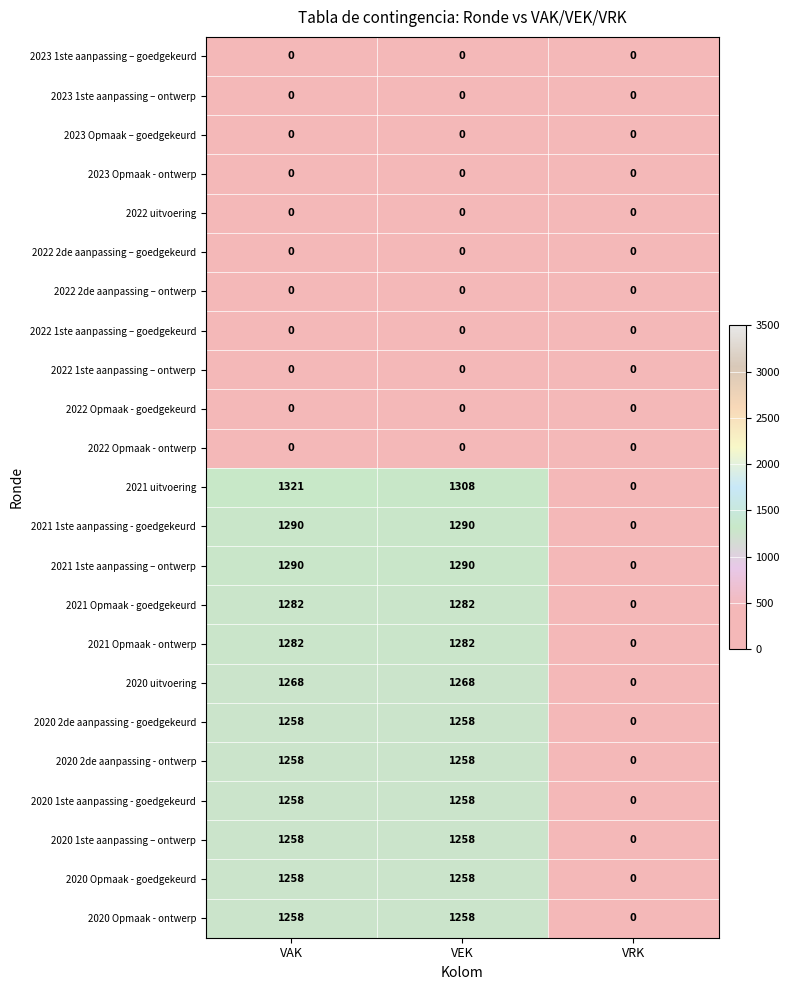

True or false: 2020 uitvoering has a value of 1268 at VEK.

True